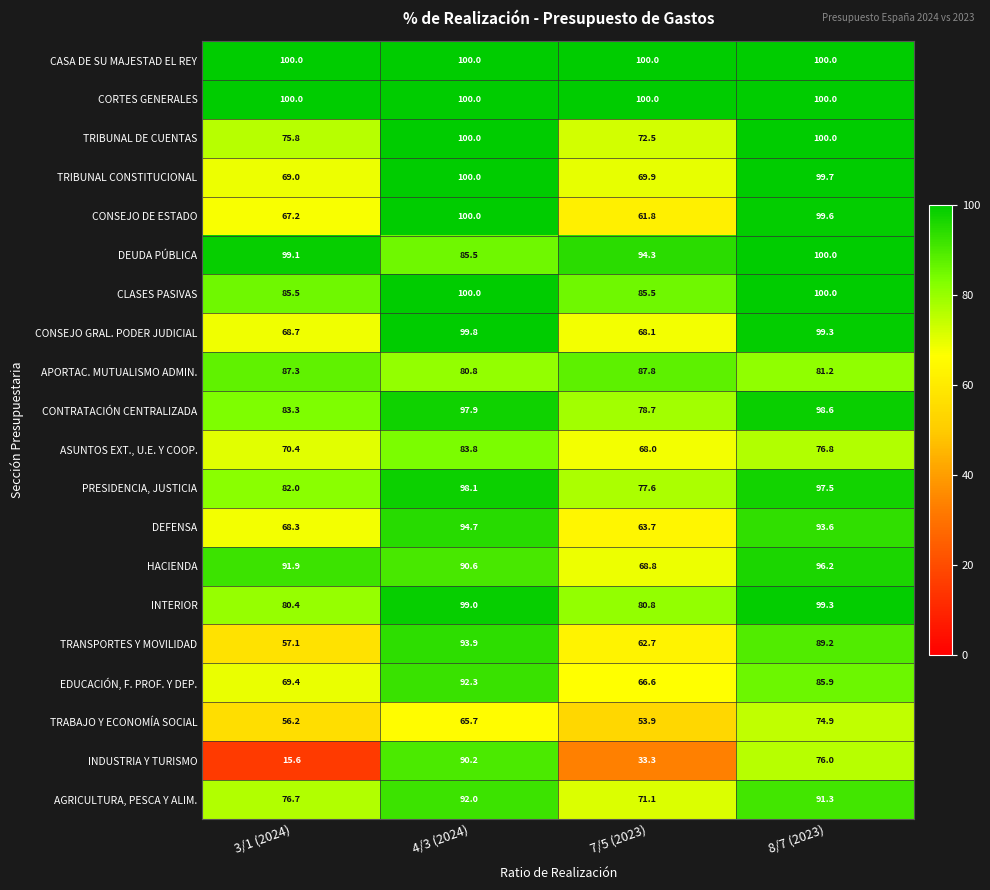

True or false: PRESIDENCIA, JUSTICIA has a value of 19.8 at 4/3 (2024).

False